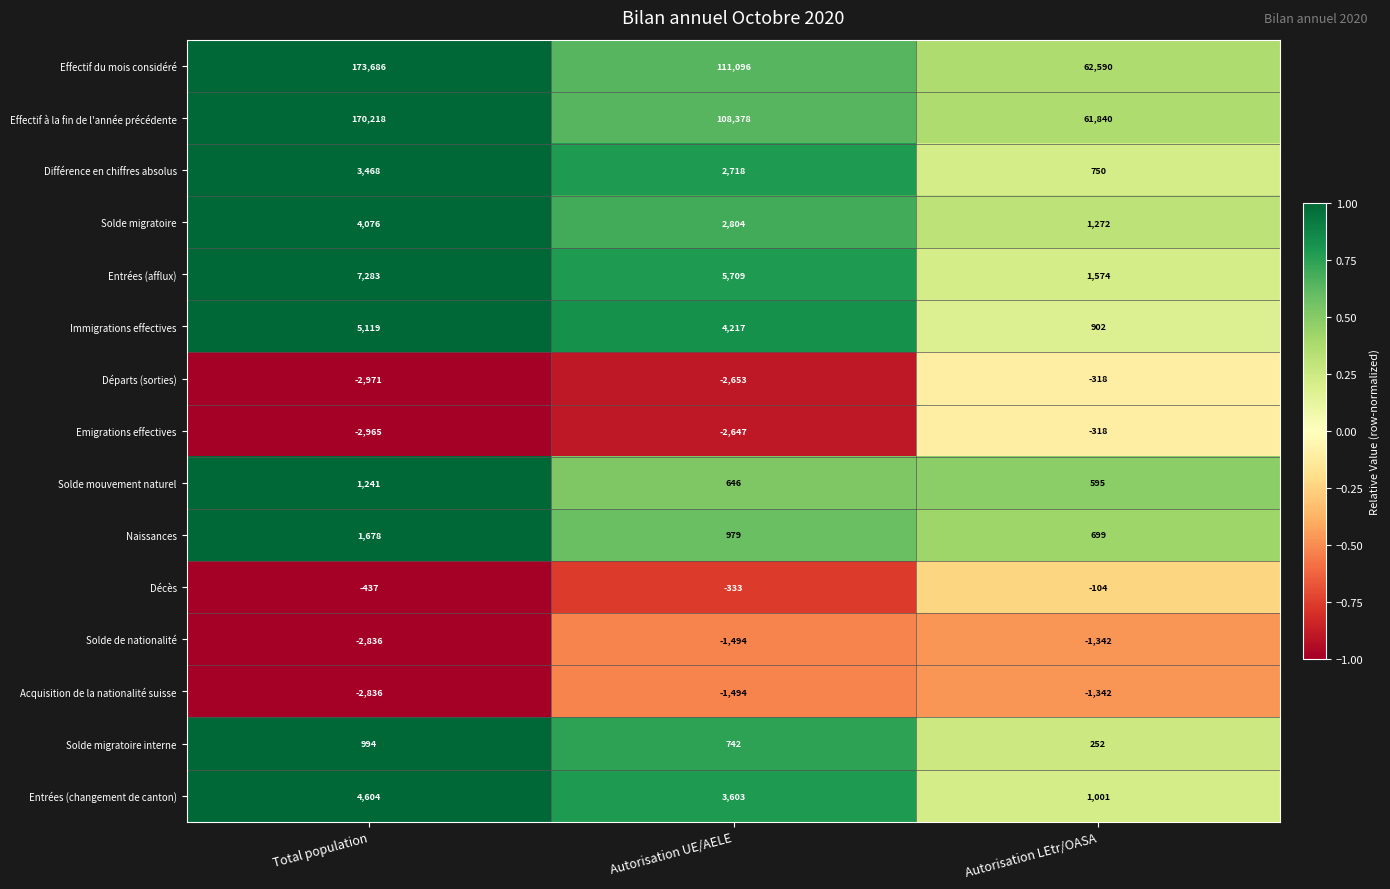

True or false: Départs (sorties) has a value of -318 at Autorisation LEtr/OASA.

True